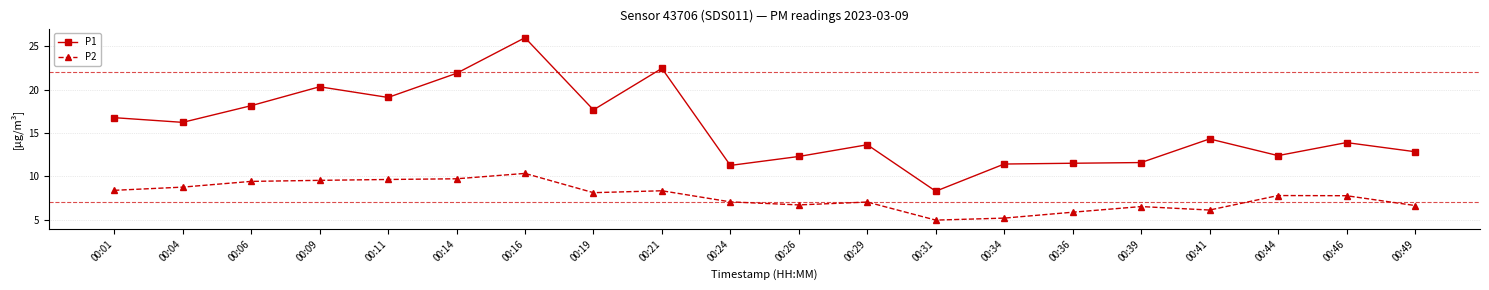

What is the difference between the second highest and second lowest values in the P2 series?

4.5